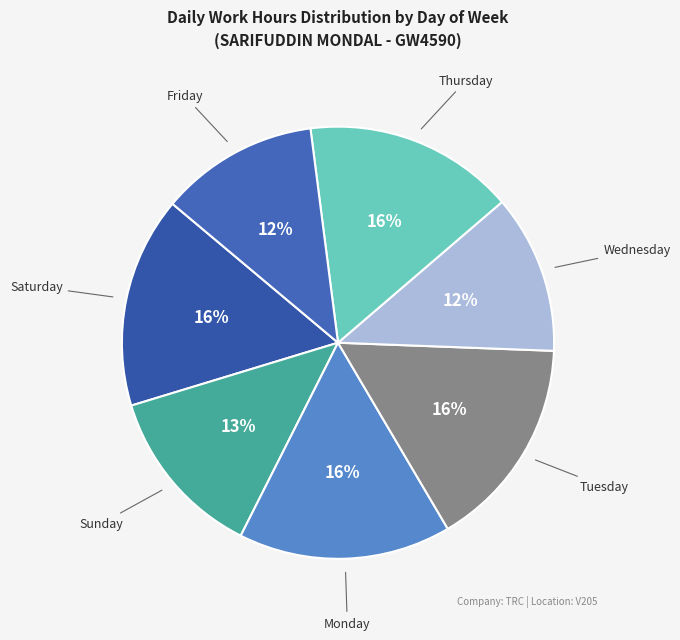

Is there a majority slice in this chart?

No